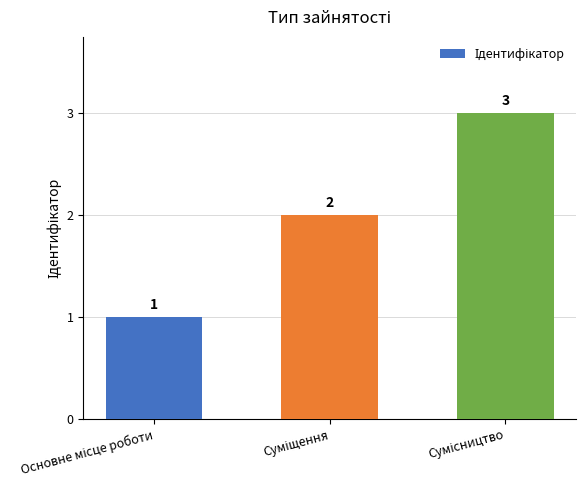

How many series are shown in this chart?

1